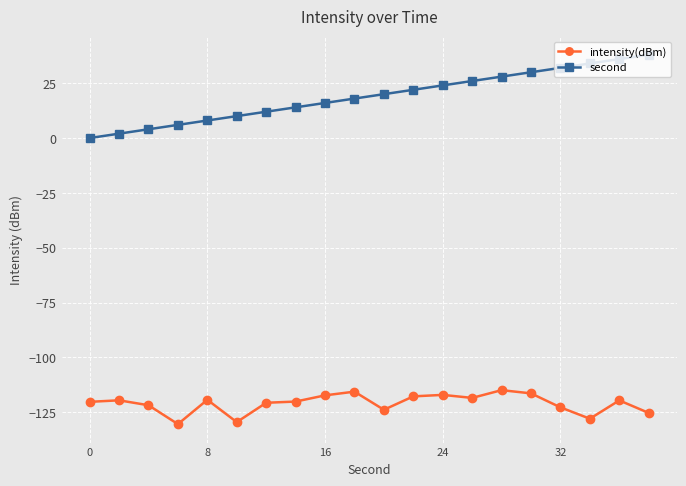

True or false: intensity(dBm) has more than 2 points higher than both neighbors.

True